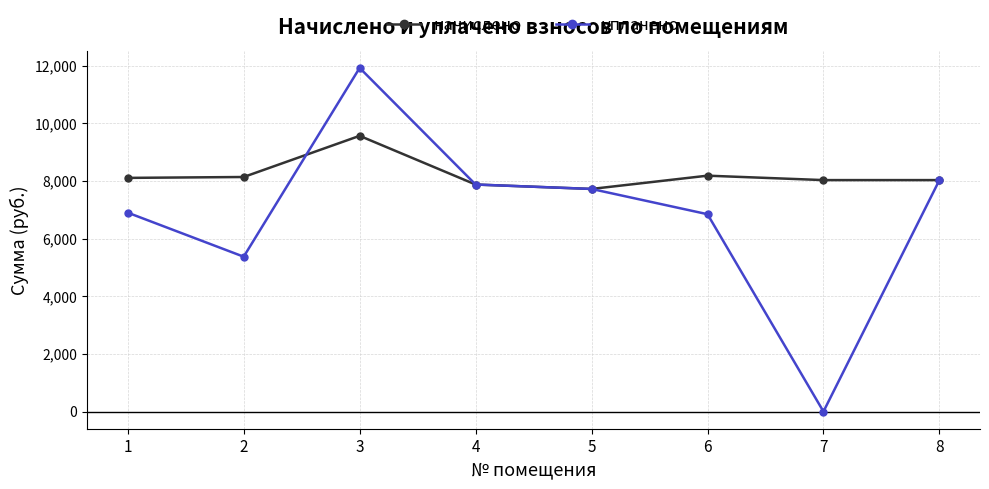

Where is уплачено nearest to the value 5963?

2